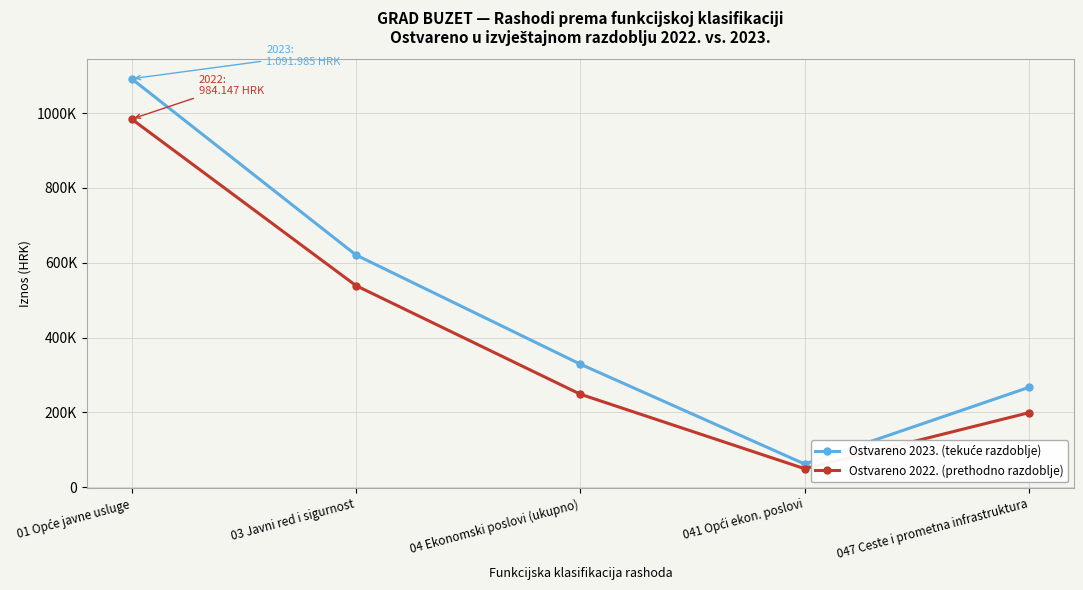

What is the total value across all series at 03 Javni red i sigurnost?

1159613.5